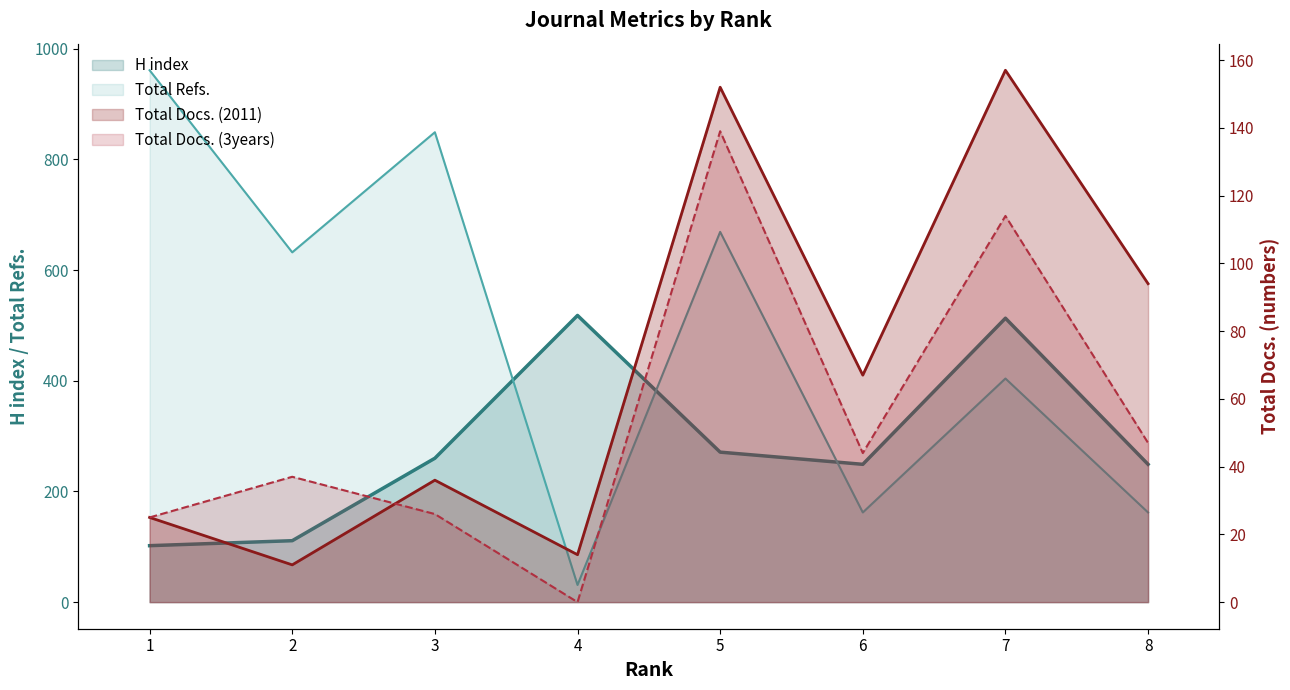

Which category has the lowest value in the Total Docs. (3years) series?

4